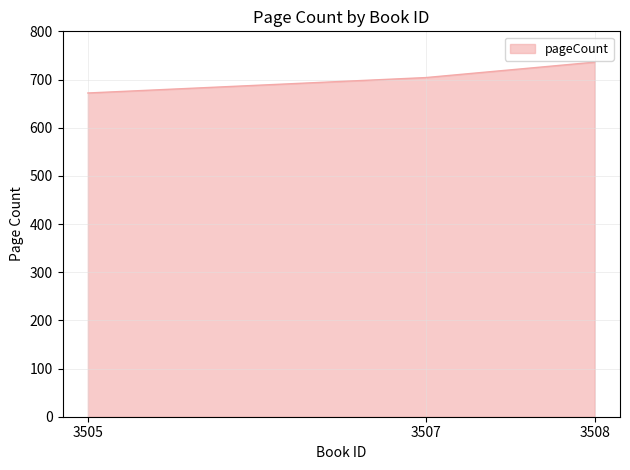

What is the change in value from 3505 to 3508?

+64